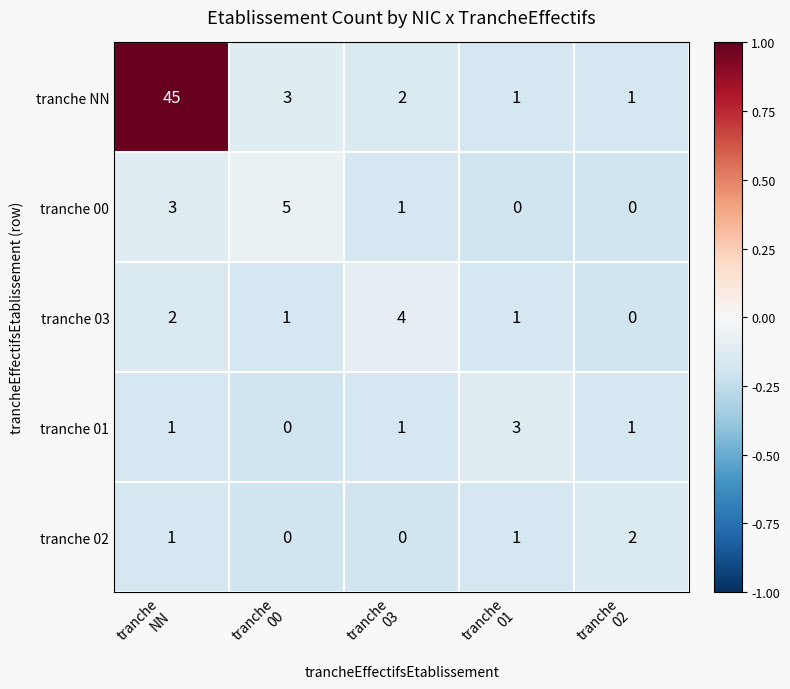

What is the maximum value shown in the chart?

45